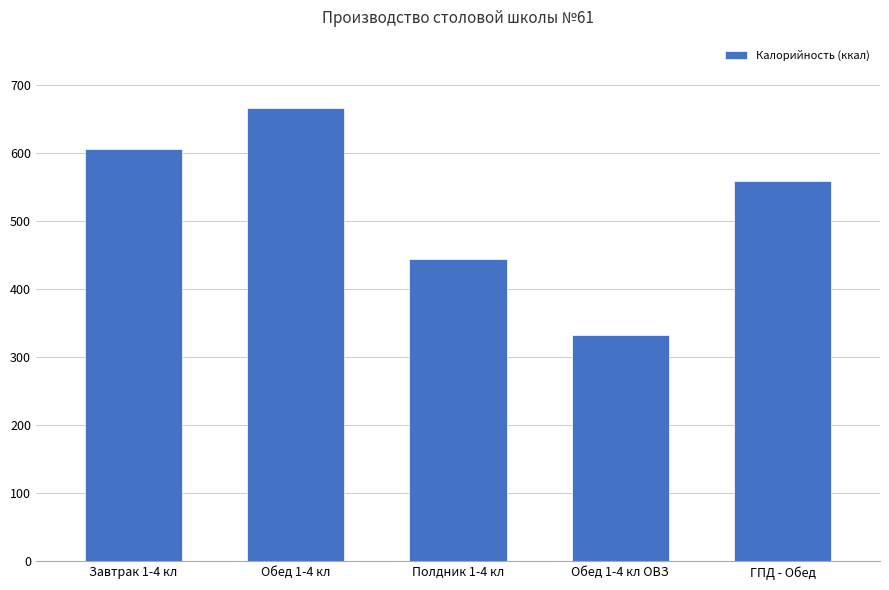

What is the label of the 1st bar from the right?

ГПД - Обед